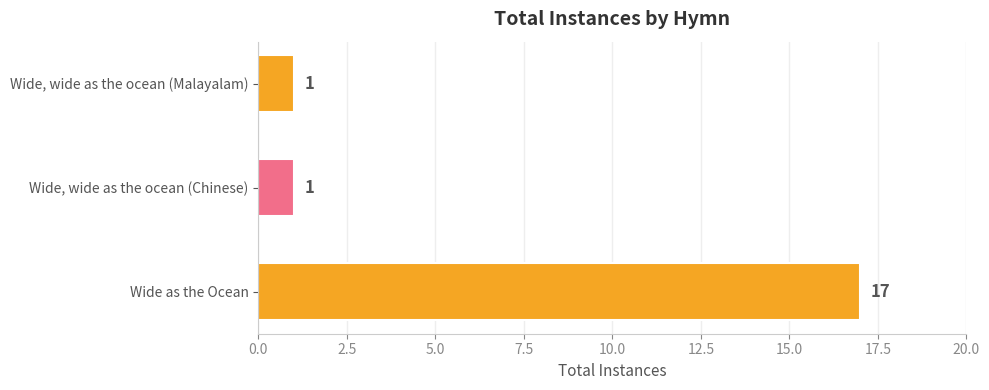

What is the change in value from Wide as the Ocean to Wide, wide as the ocean (Malayalam)?

-16